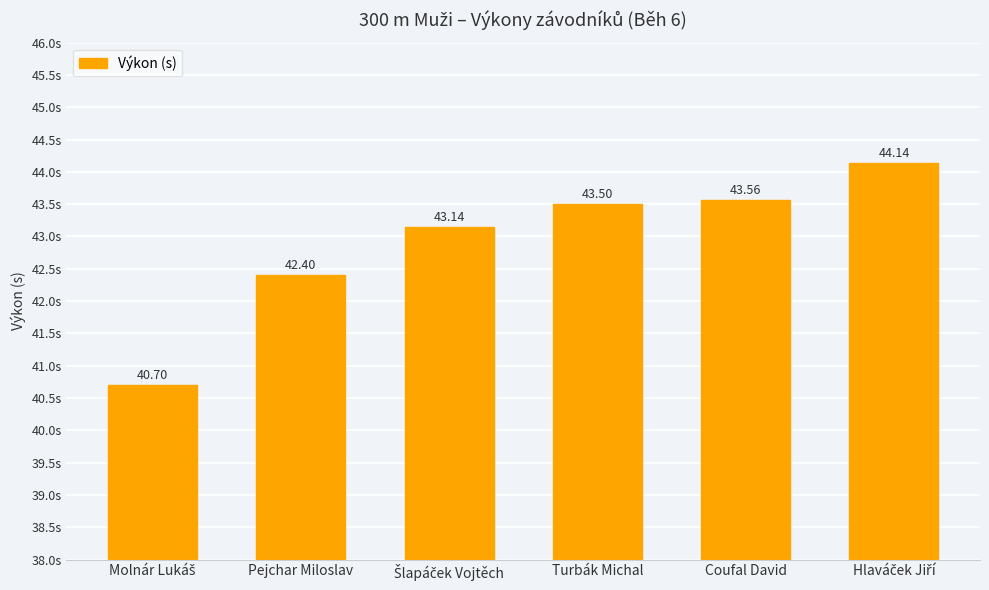

Between Pejchar Miloslav and Turbák Michal, which is larger?

Turbák Michal